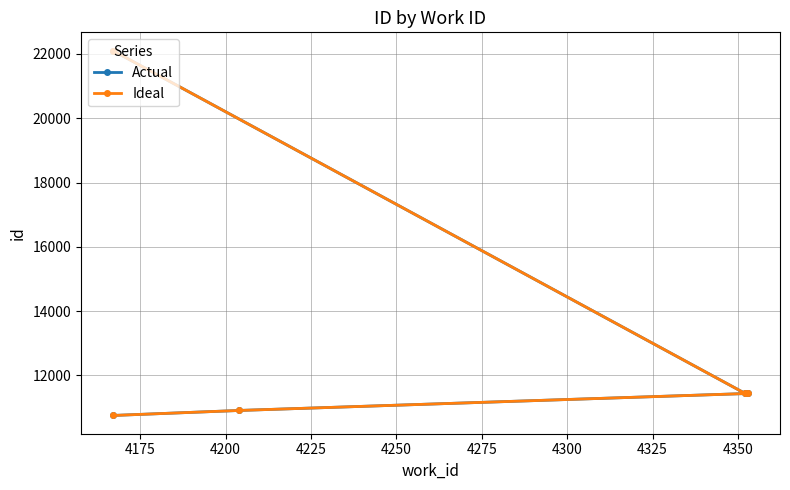

Does the chart display data point markers on the line(s)?

Yes